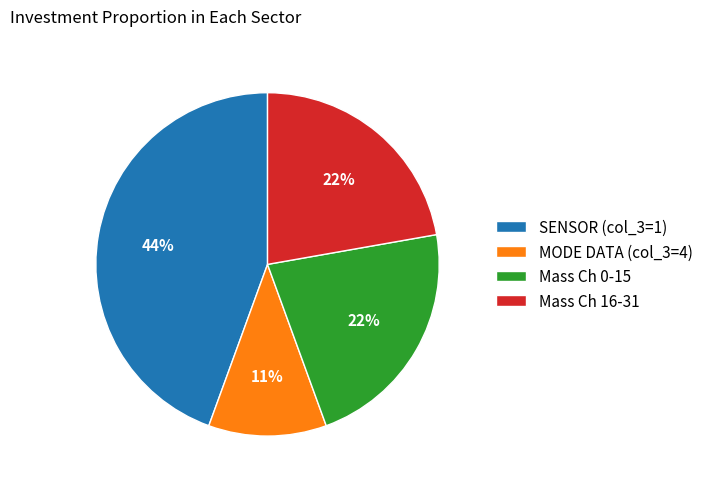

The MODE DATA (col_3=4) slice represents 11% of the pie. True or false?

True